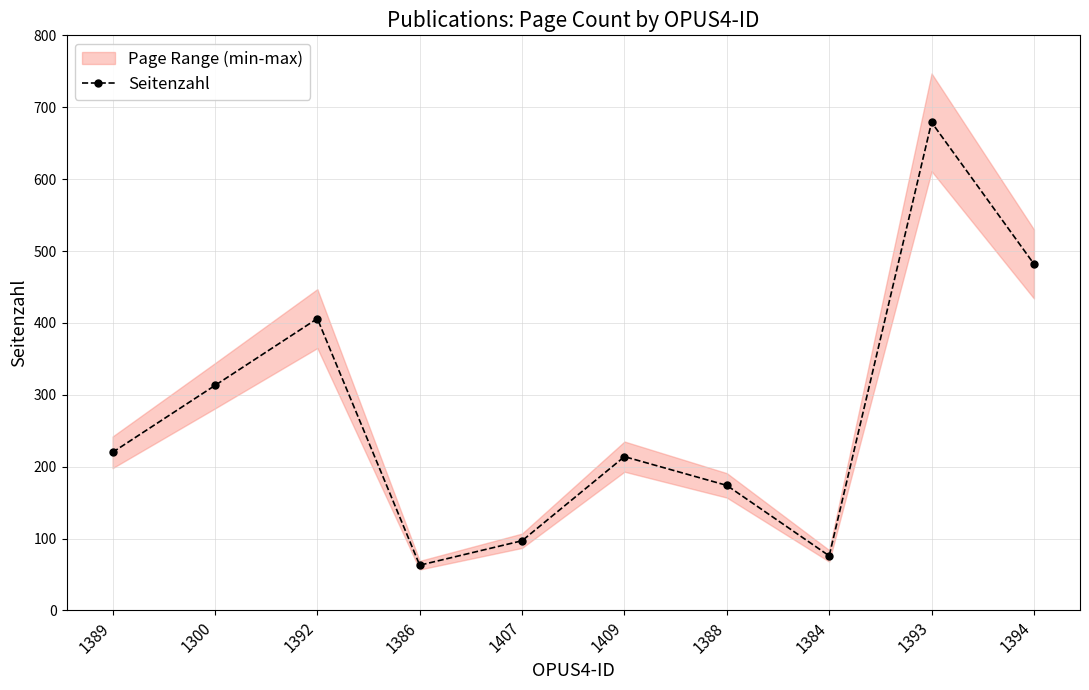

True or false: the data shows 214 at 1409.

True